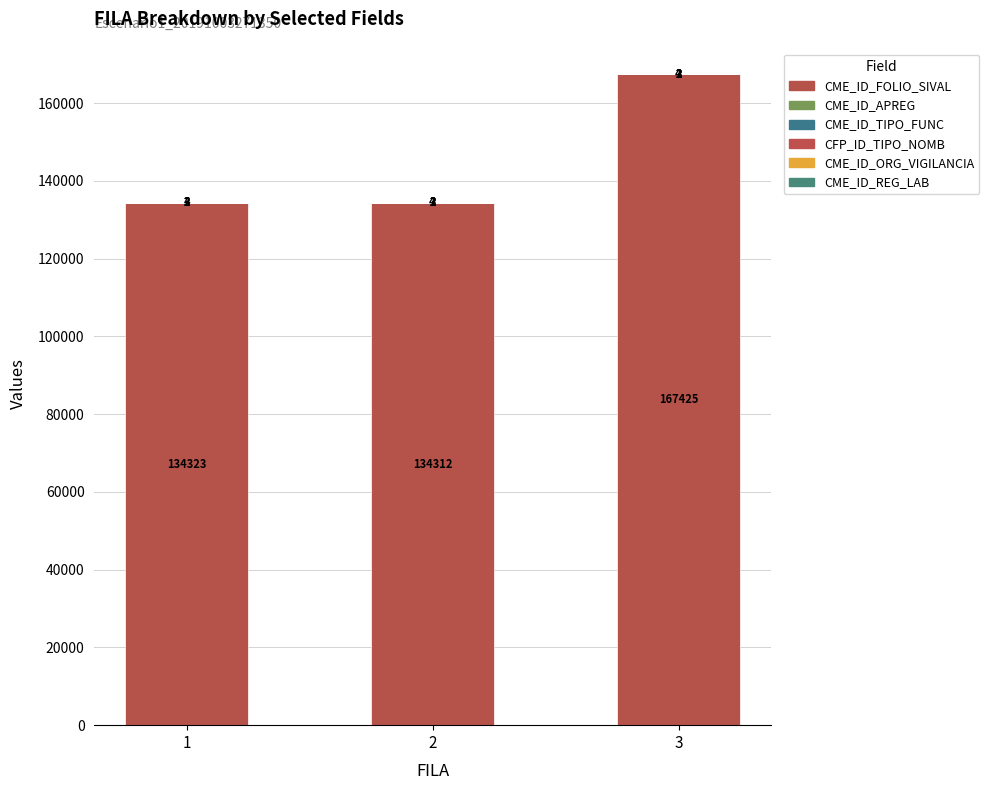

How many data points does each series have?

3